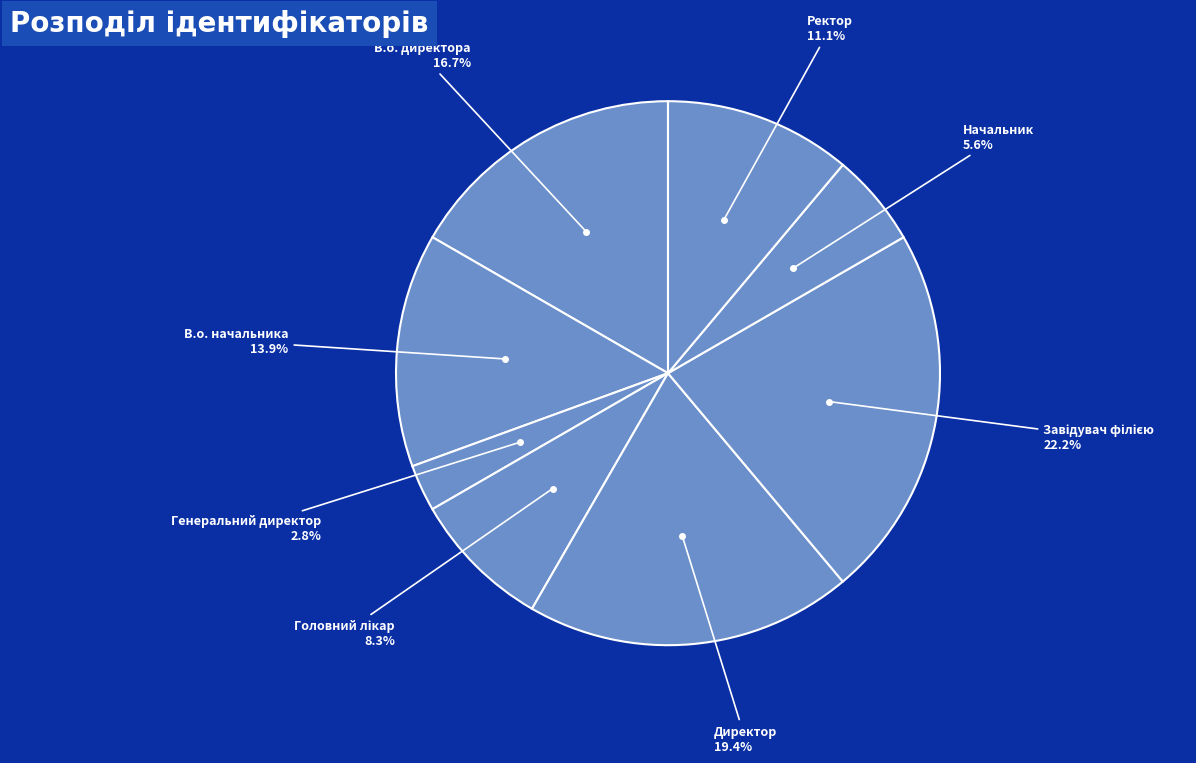

Count the number of slices in the pie.

8